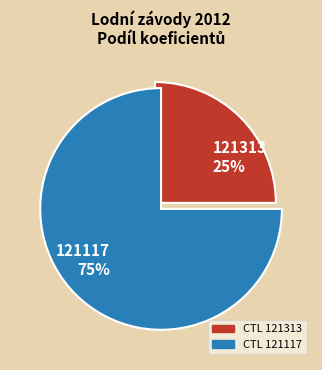

To the nearest percent, what percentage of the pie is 121313?

25%